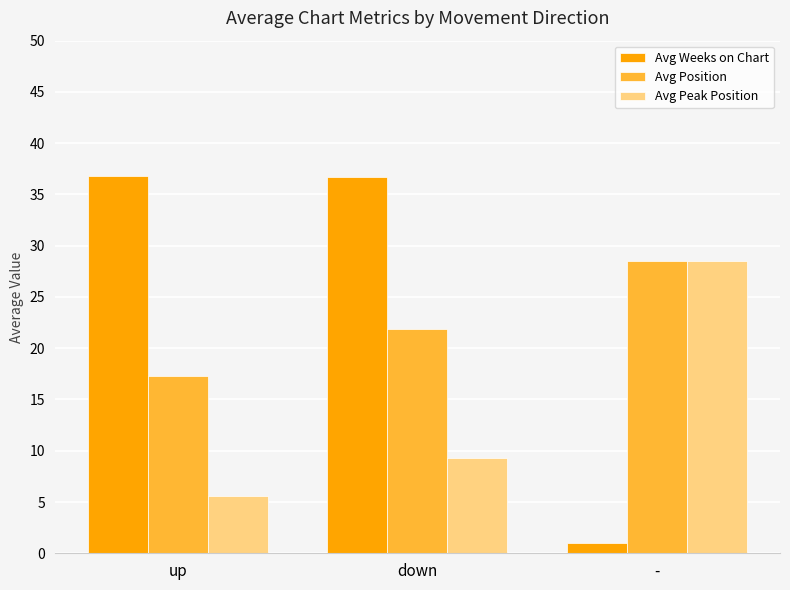

Where does the Avg Peak Position series first go above 9?

down